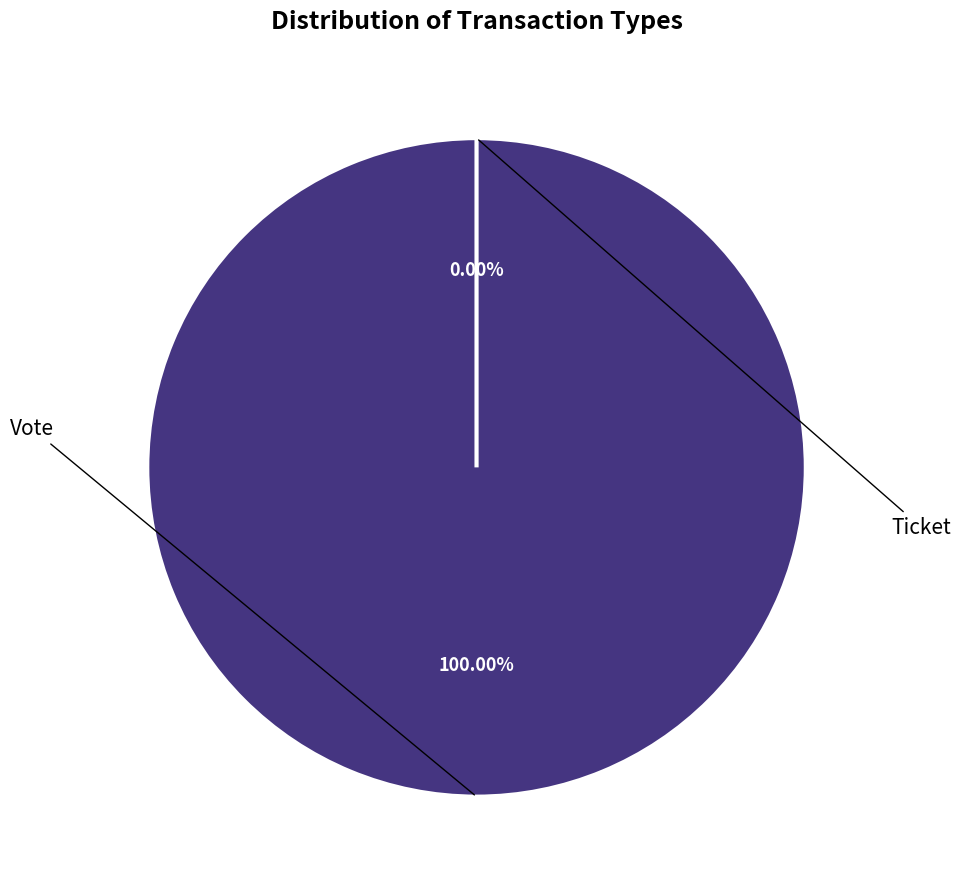

How many slices are in this pie chart?

2